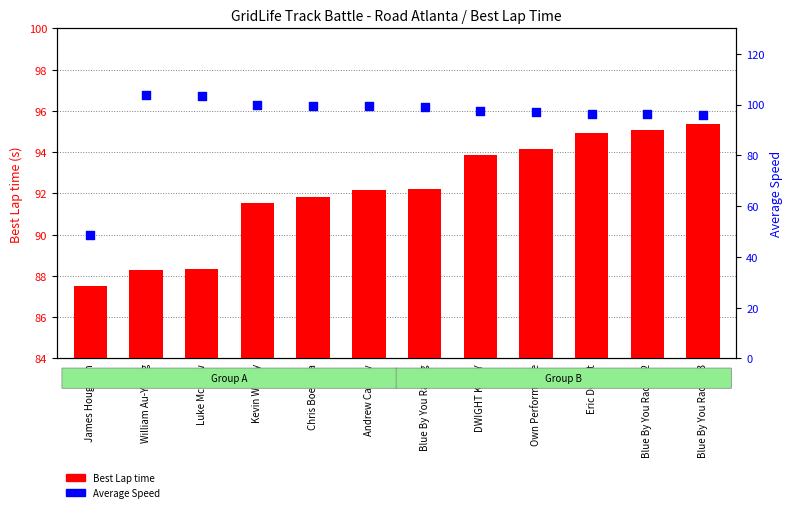

What is the total value across all series at Own Performance?

191.3